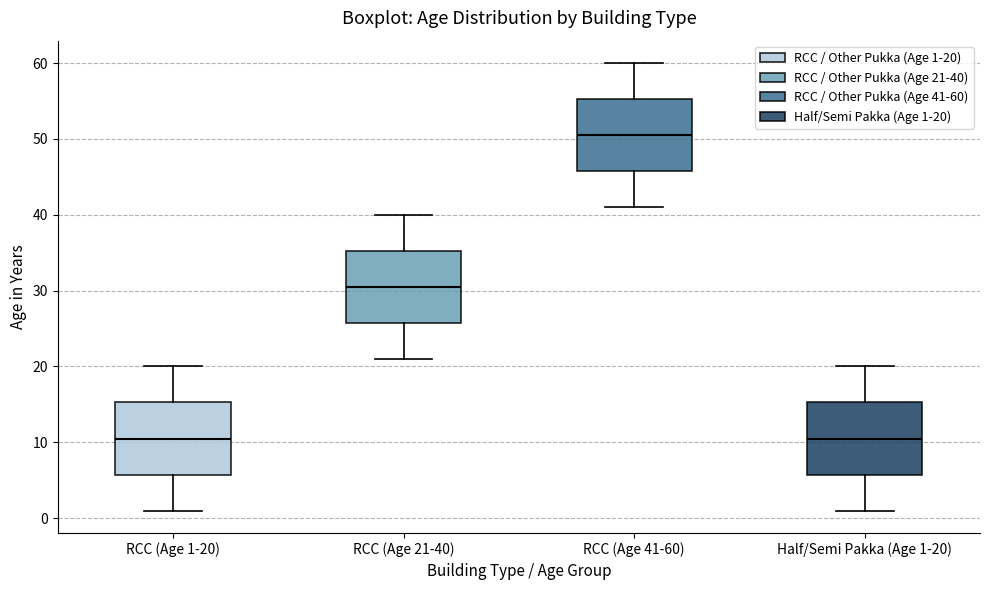

Reading left to right, read every box against the y-axis: the position of its median line, the range the box covers, and the ends of its whiskers. The values are not printed on the chart, so give them approximately, as read against the axis.

RCC (Age 1-20): median 11, box 6 to 15, whiskers 1 to 20
RCC (Age 21-40): median 31, box 26 to 35, whiskers 21 to 40
RCC (Age 41-60): median 51, box 46 to 55, whiskers 41 to 60
Half/Semi Pakka (Age 1-20): median 11, box 6 to 15, whiskers 1 to 20